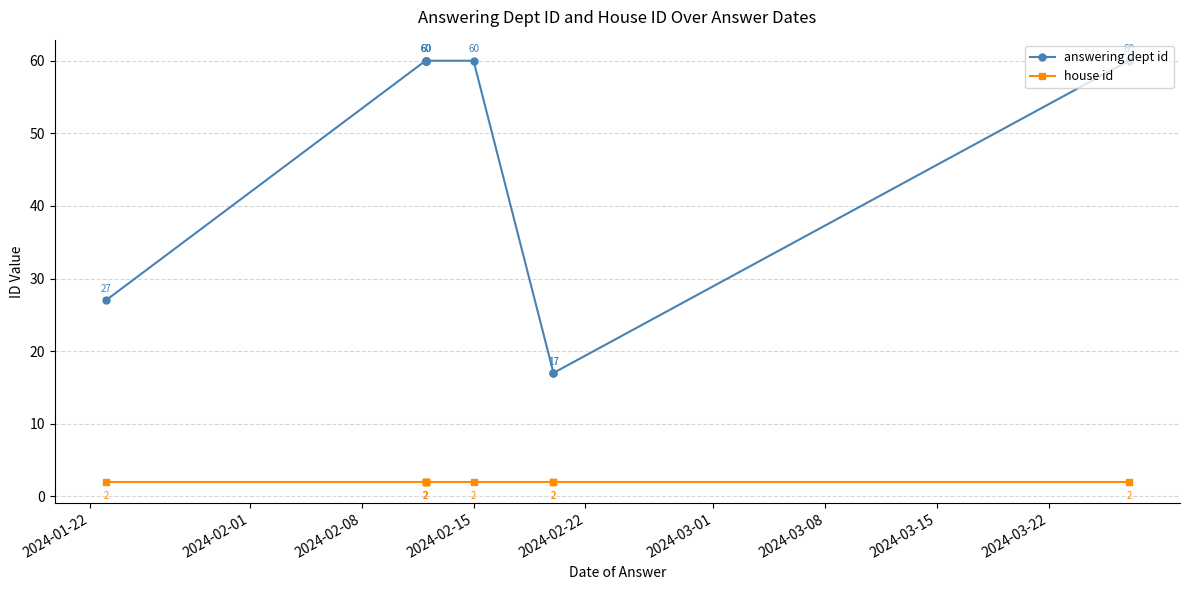

What is the maximum value shown in the chart?

60